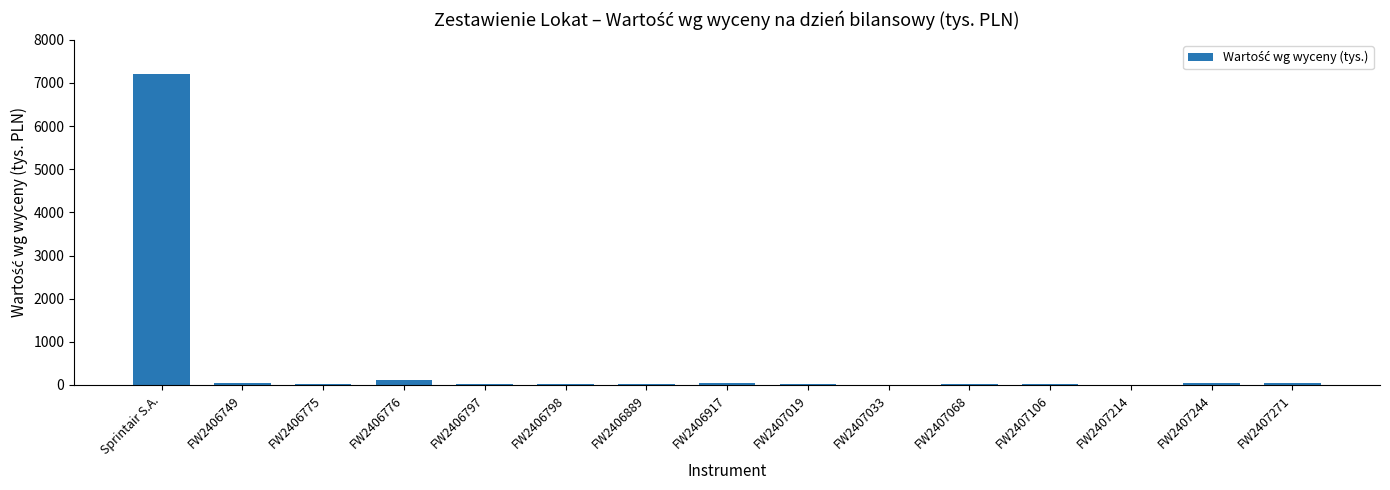

Are the bars horizontal?

No